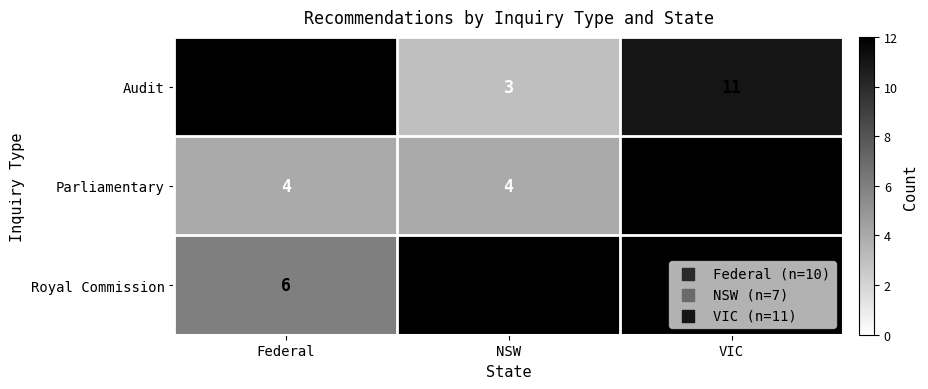

True or false: Audit has a value of 7 at VIC.

False